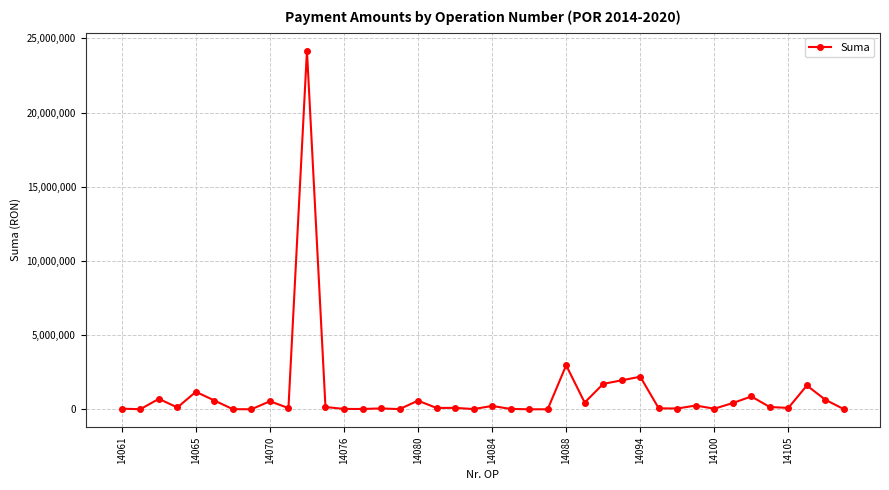

True or false: there are more than 0 points higher than both neighbors.

True